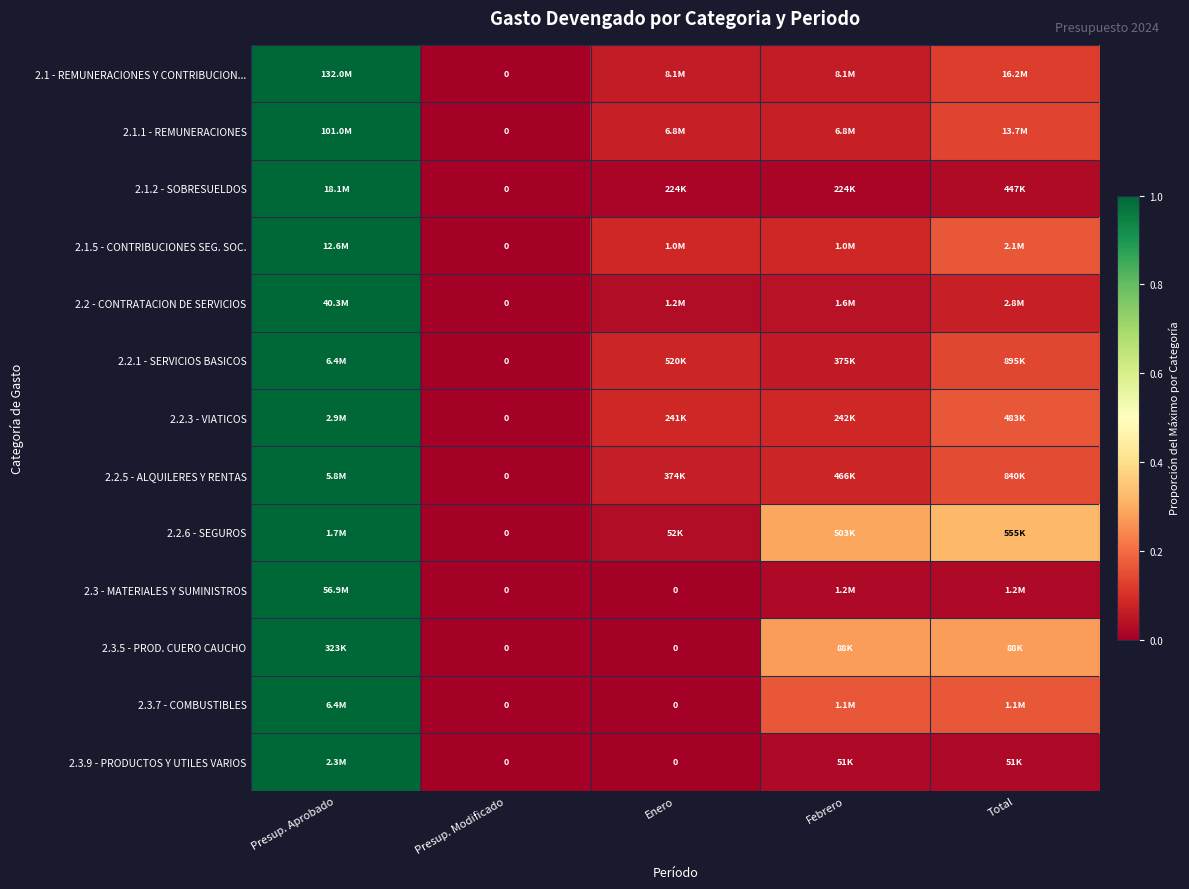

Which series has the widest spread of values?

2.1 - REMUNERACIONES Y CONTRIBUCION...